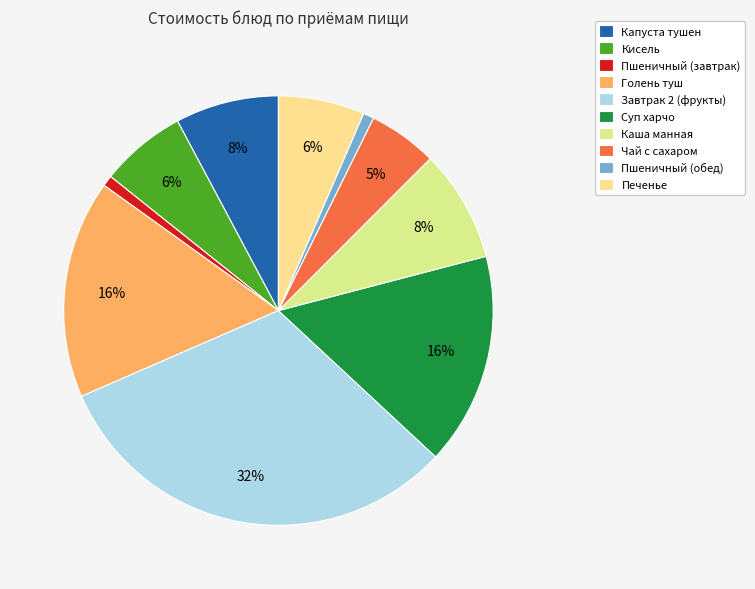

Which category has the biggest portion of the pie?

Завтрак 2 (фрукты)